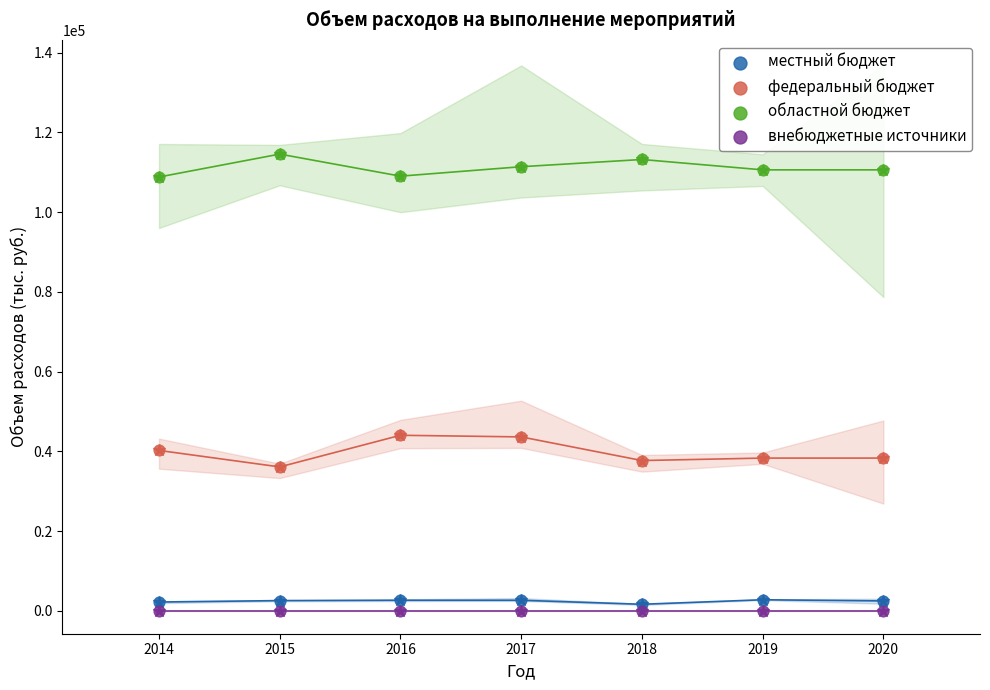

Which series reaches the maximum Y coordinate?

областной бюджет